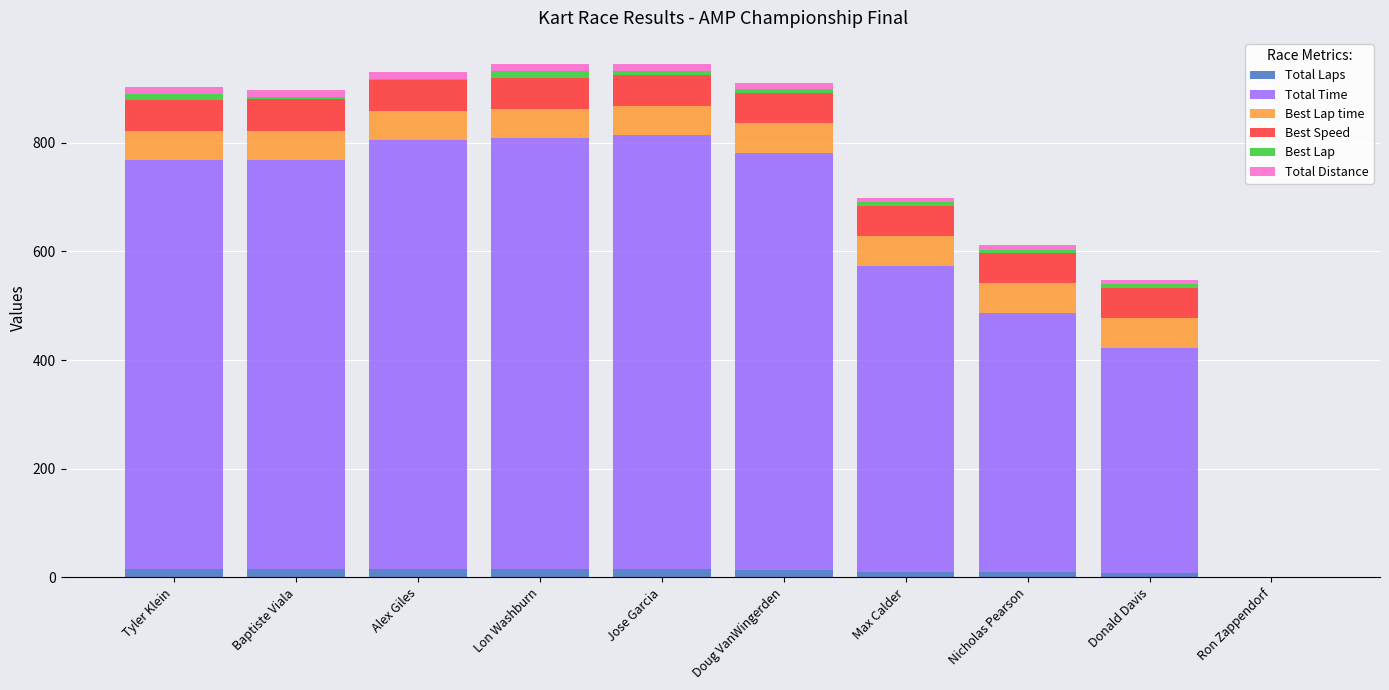

What are all the series names shown in the legend?

Total Laps, Total Time, Best Lap time, Best Speed, Best Lap, Total Distance